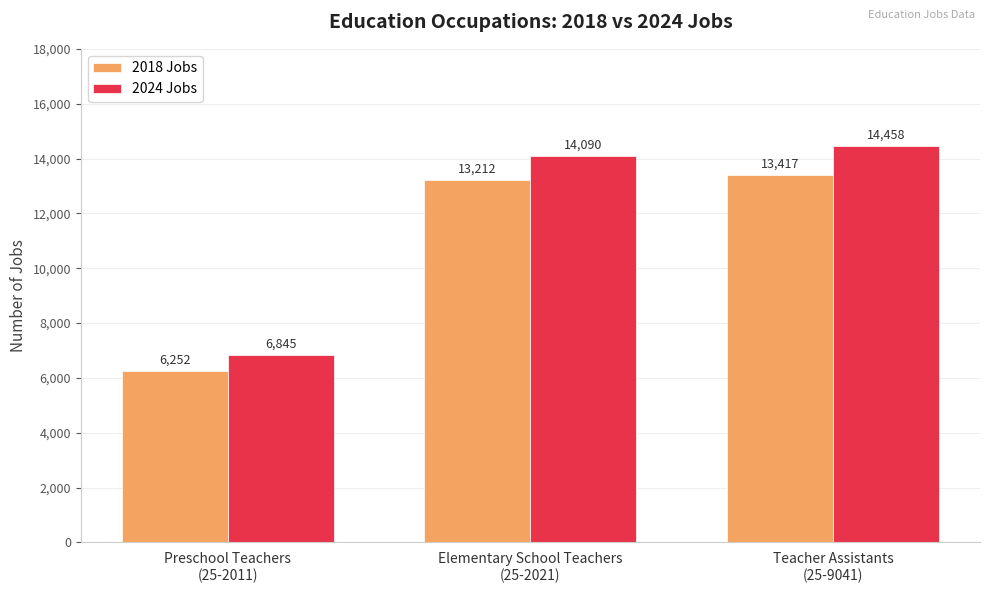

True or false: 2024 Jobs has a value of 6844.6 at Preschool Teachers
(25-2011).

True